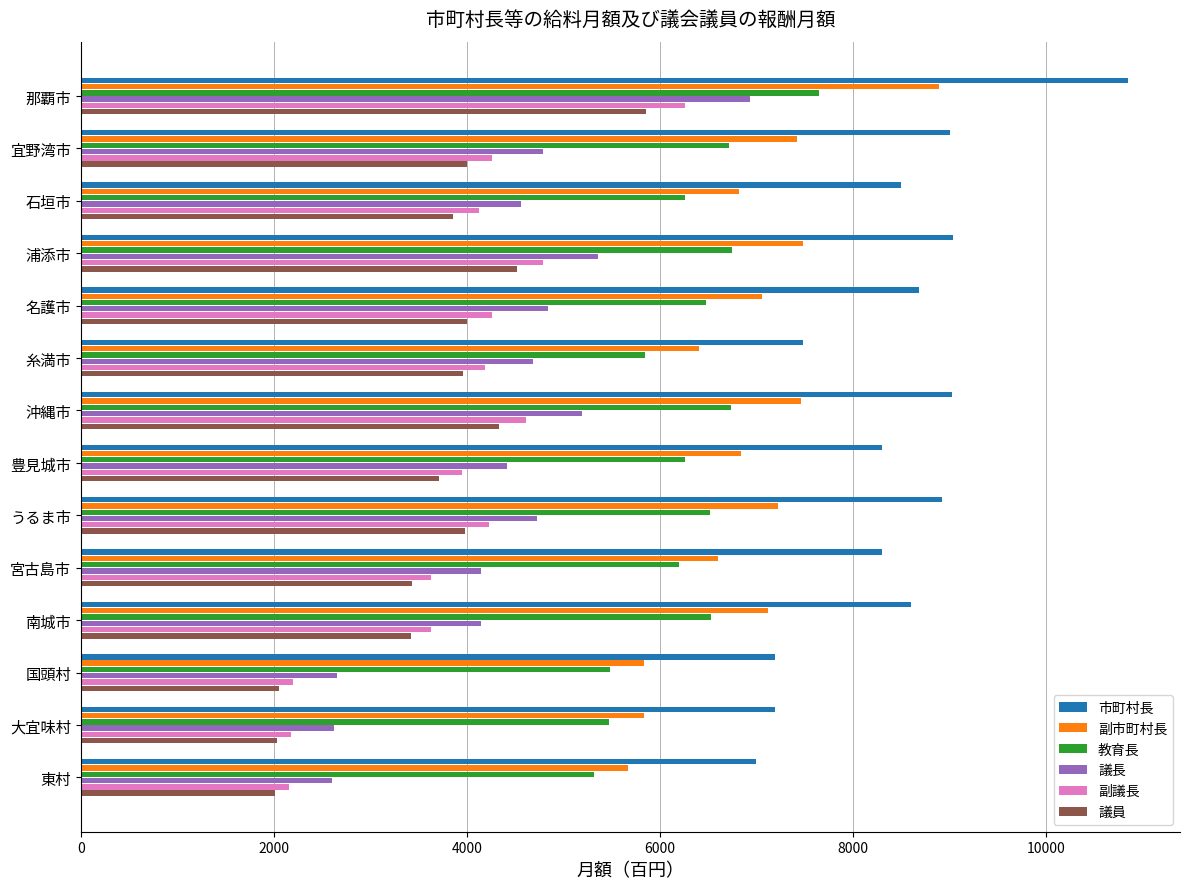

What is the spread (max minus min) of values at 石垣市?

4640